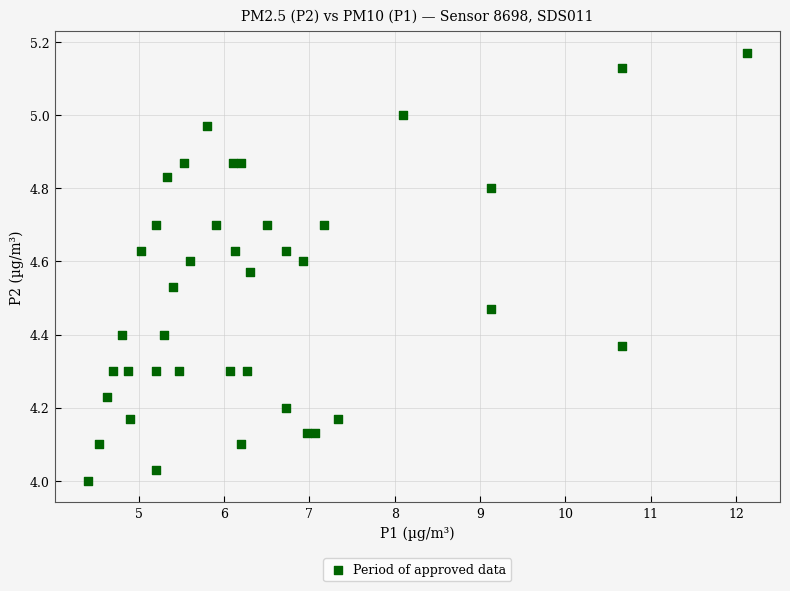

What is the range of X values (max minus min)?

7.7